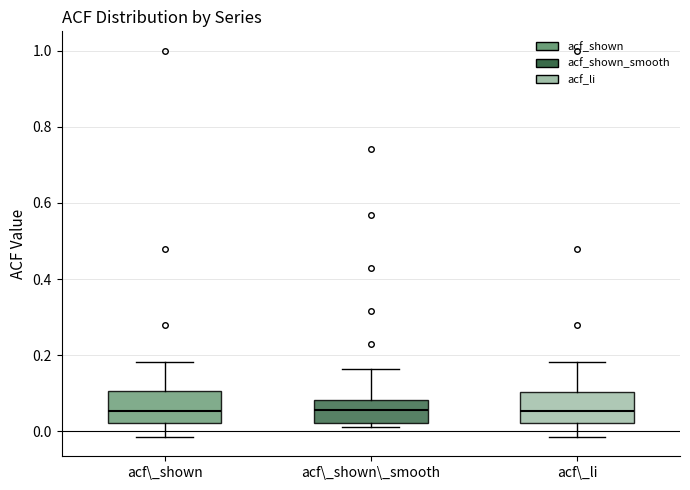

Reading left to right, read every box against the y-axis: the position of its median line, the range the box covers, and the ends of its whiskers. The values are not printed on the chart, so give them approximately, as read against the axis.

acf\_shown: median 0.06, box 0.02 to 0.10, whiskers -0.02 to 0.18
acf\_shown\_smooth: median 0.06, box 0.02 to 0.08, whiskers 0.02 (just below the box's lower edge) to 0.16
acf\_li: median 0.06, box 0.02 to 0.10, whiskers -0.02 to 0.18